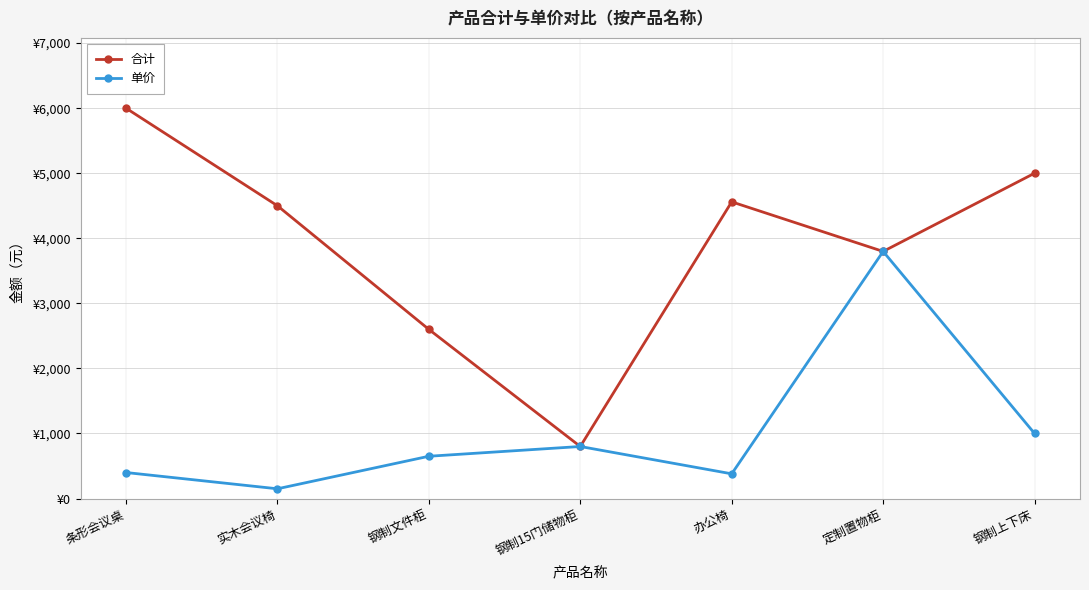

At which label does 单价 first exceed 650?

钢制15门储物柜